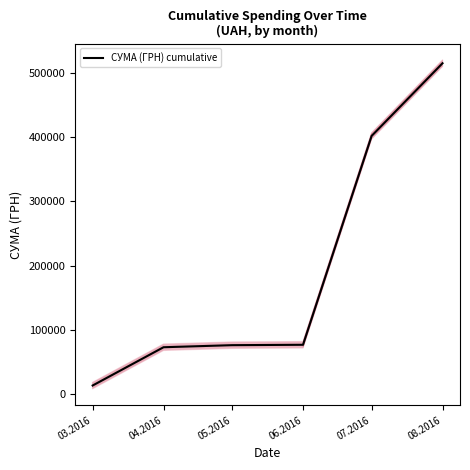

What is the value of the 1st point from the left?

12746.9